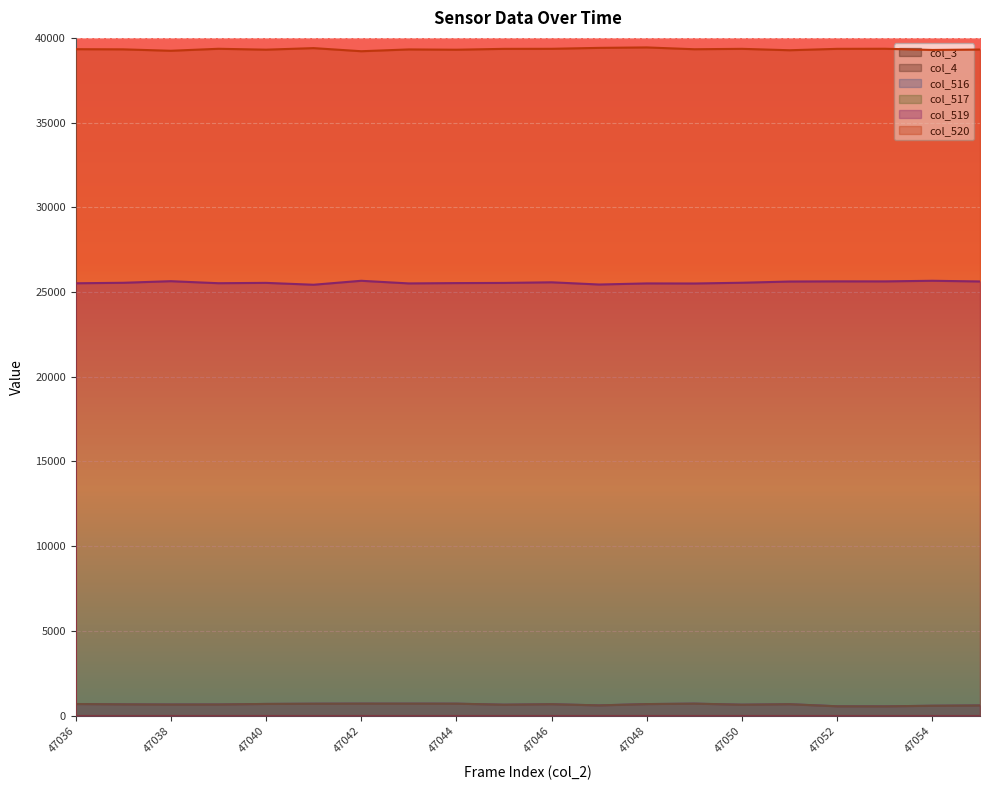

The col_516 series shows 600 at 47055. True or false?

True